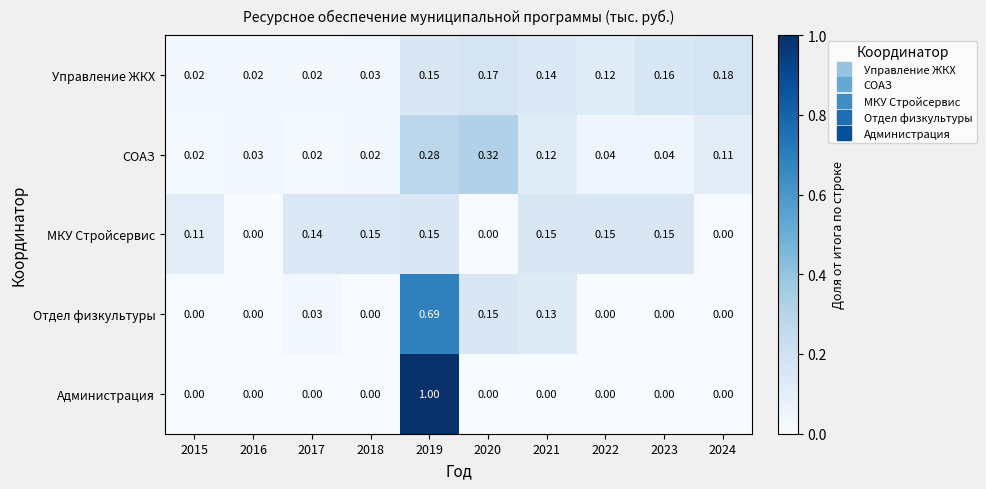

Which series has the largest total across all categories?

Управление ЖКХ